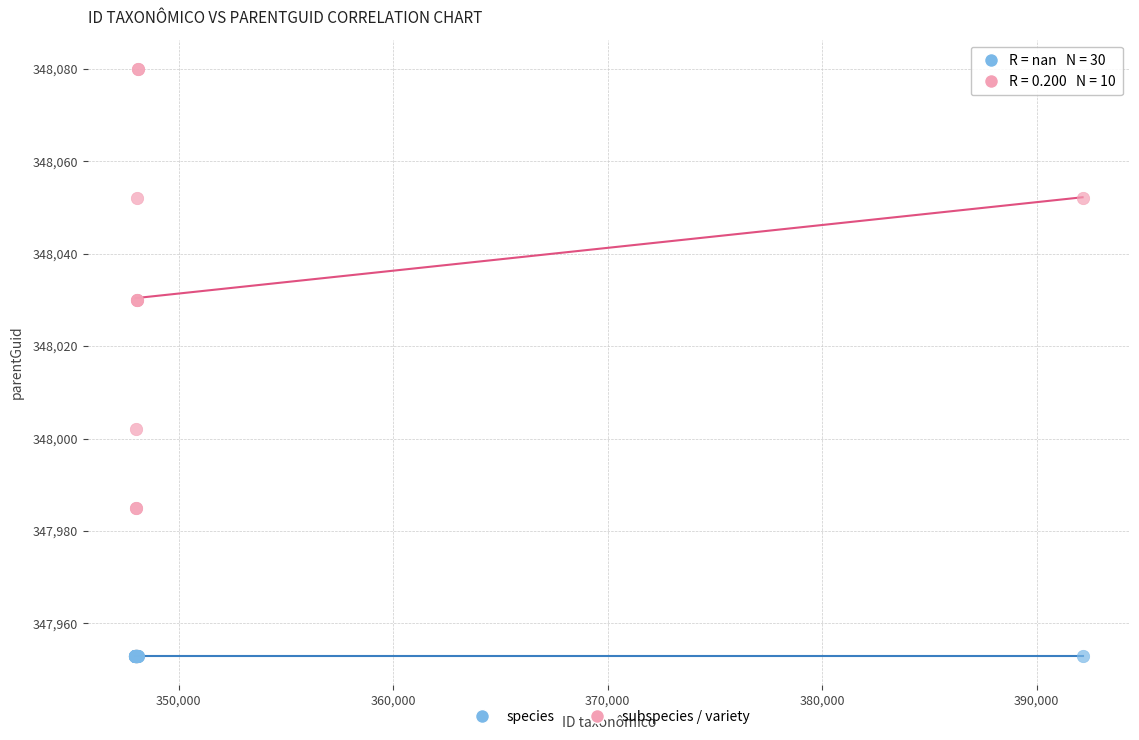

Which series contains the lowest Y value?

species